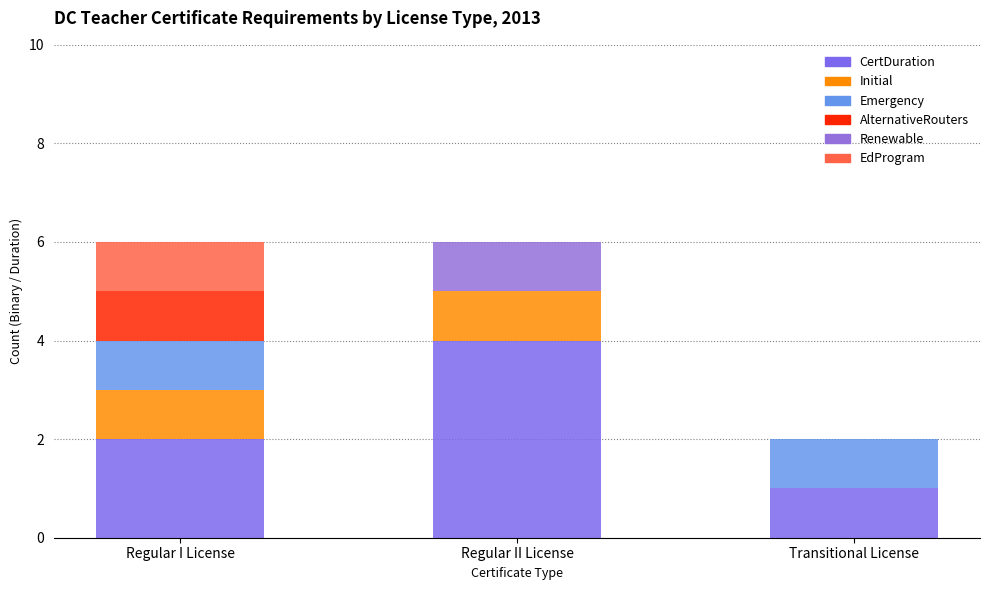

The CertDuration series shows 1 at Transitional License. True or false?

True